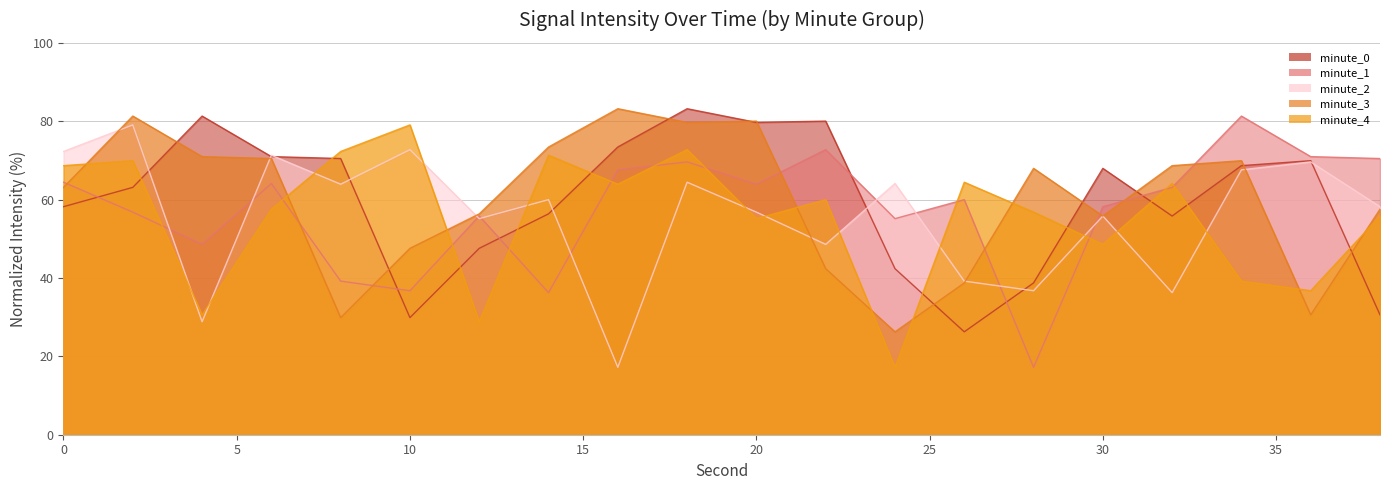

What is the average value of the minute_3 series?

59.7